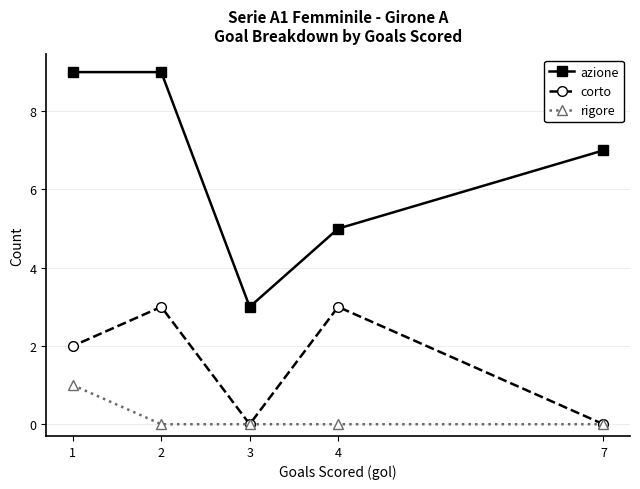

Between 3 and 2, which series saw the biggest shift?

azione